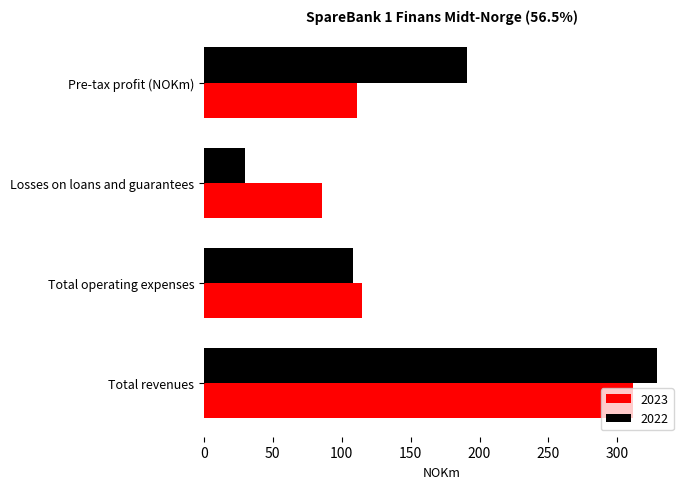

Rank the series at Pre-tax profit (NOKm) from lowest to highest value.

2023, 2022